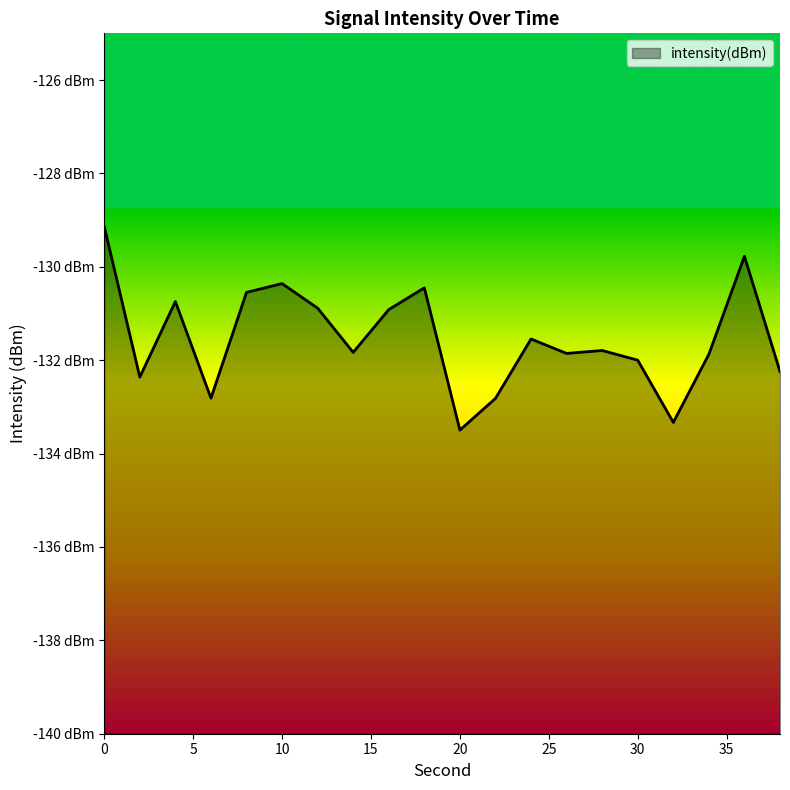

What is the sum of the values at 26 and 6?

-264.7